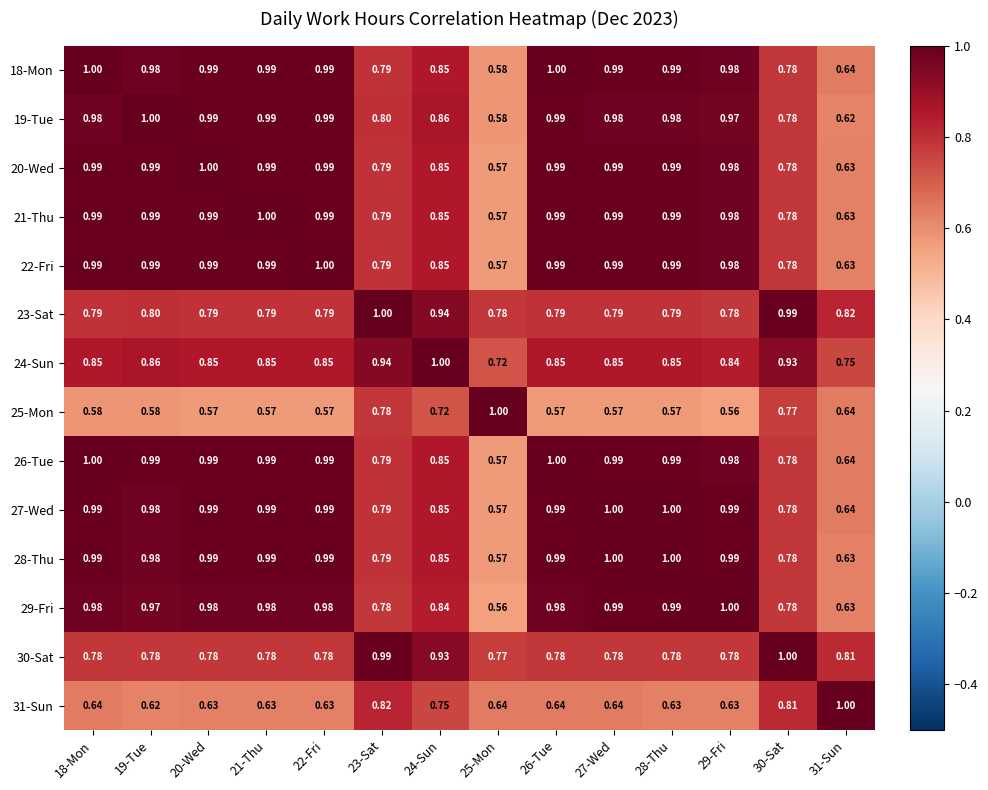

What is the maximum value shown in the chart?

1.0